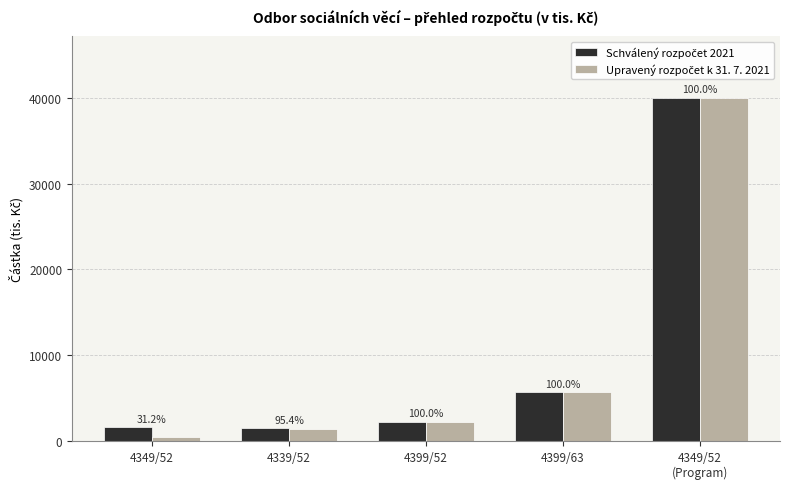

The Schválený rozpočet 2021 series shows 518 at 4399/52. True or false?

False